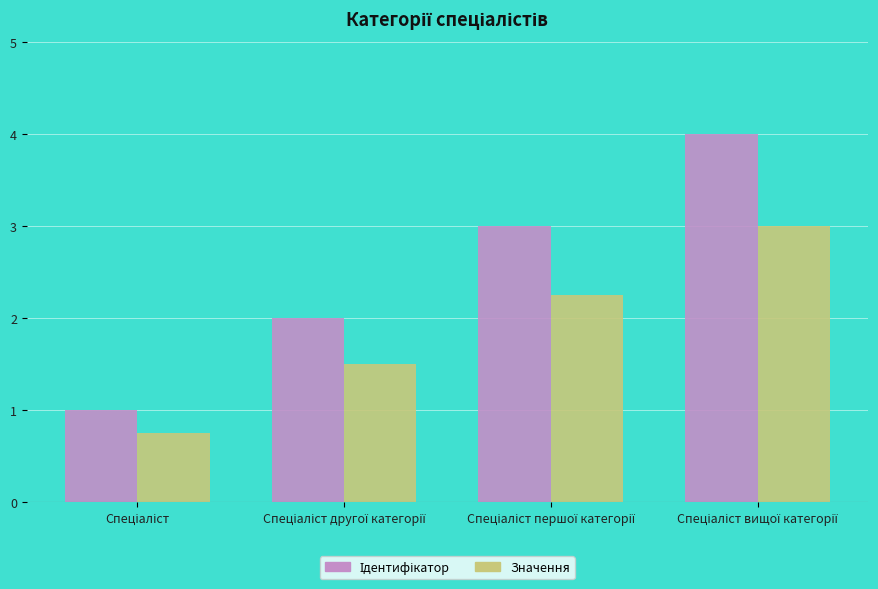

What is the maximum value shown in the chart?

4.0